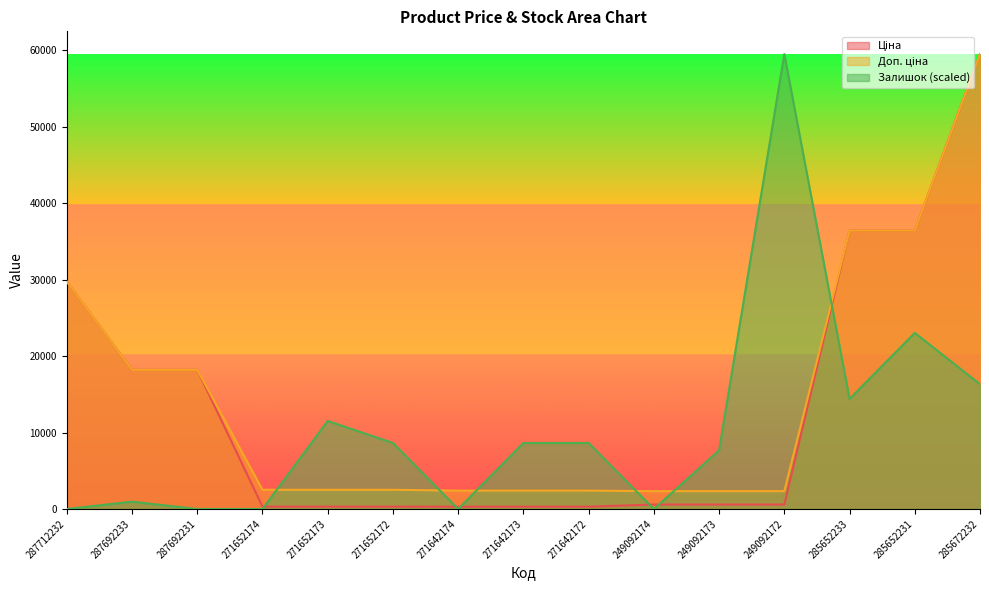

The value of Ціна at 271642173 is 448.2. True or false?

False